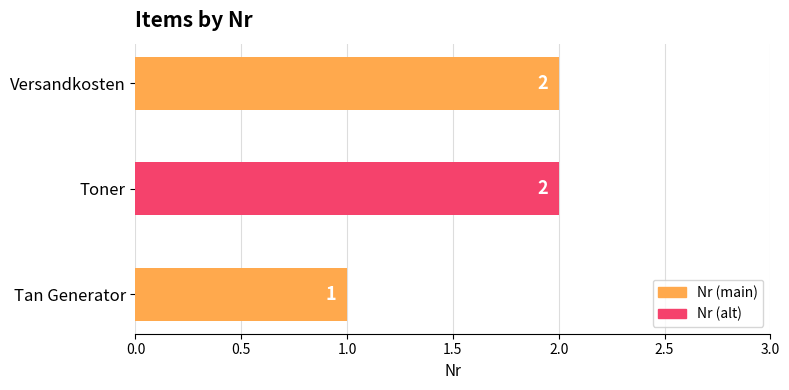

Between Tan Generator and Versandkosten, which is larger?

Versandkosten